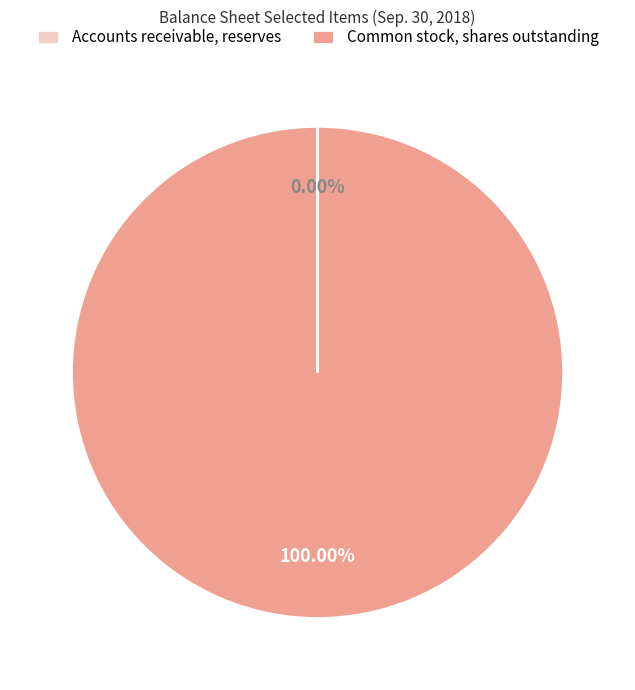

Which slice represents more than half of the pie?

Common stock, shares outstanding